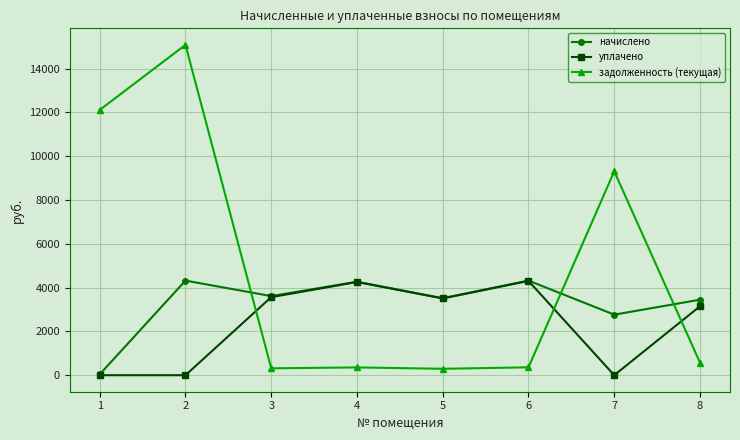

Count the number of categories in the chart.

8